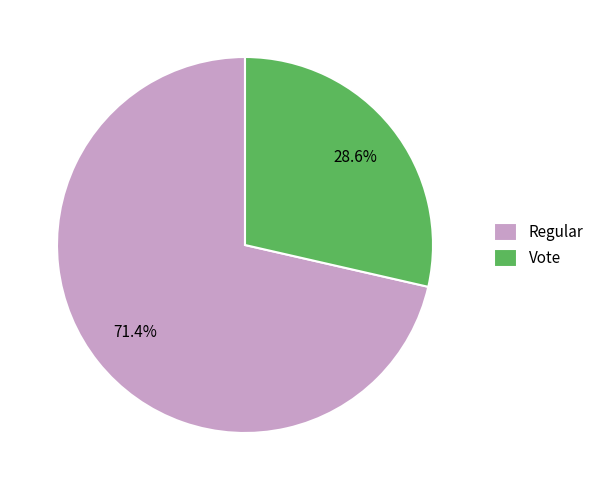

The Regular slice represents 71% of the pie. True or false?

True